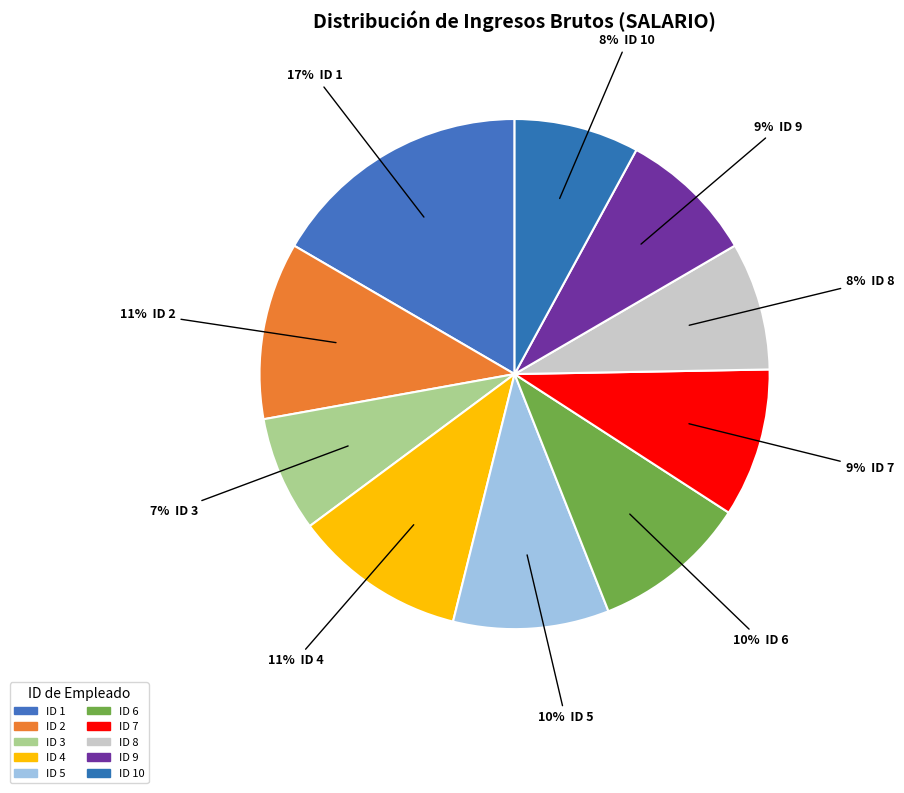

Which slice is the largest?

ID 1